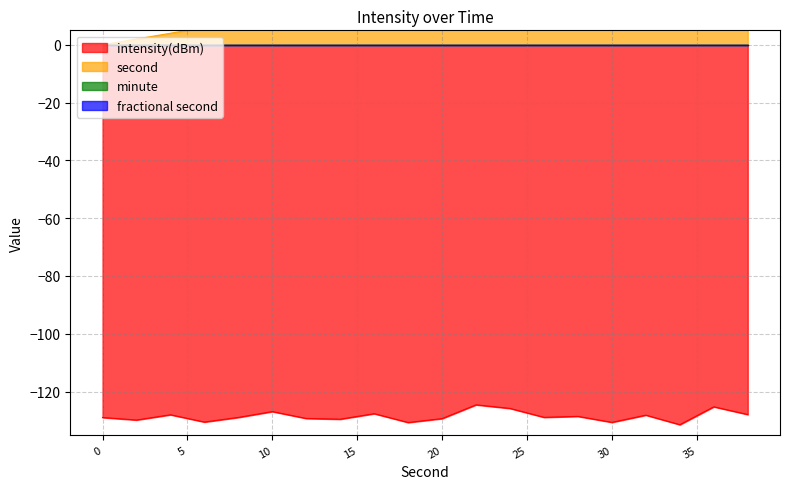

What is the lowest value of the intensity(dBm) series?

-131.5